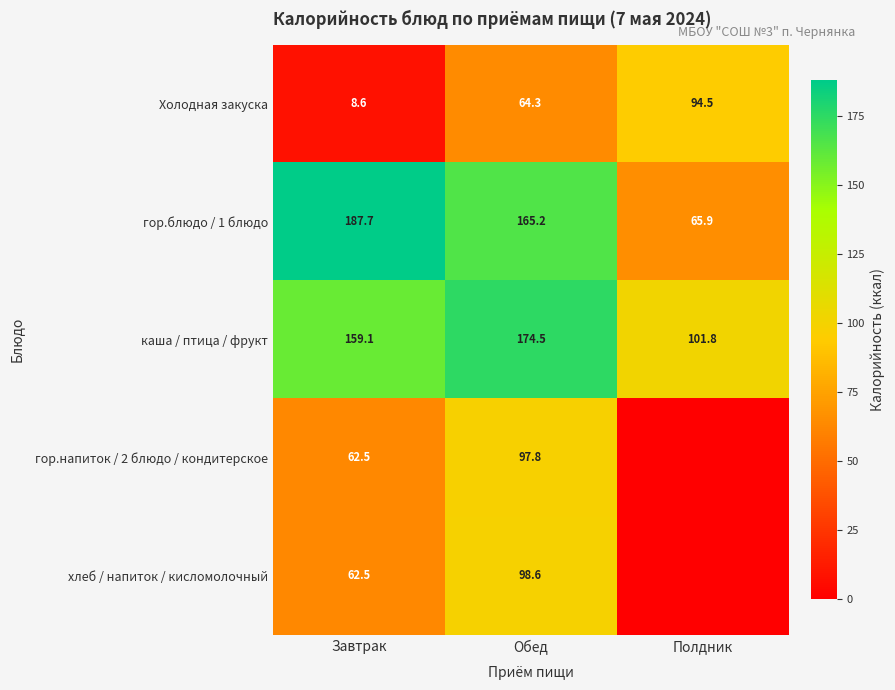

What is the sum of all гор.блюдо / 1 блюдо values?

418.8